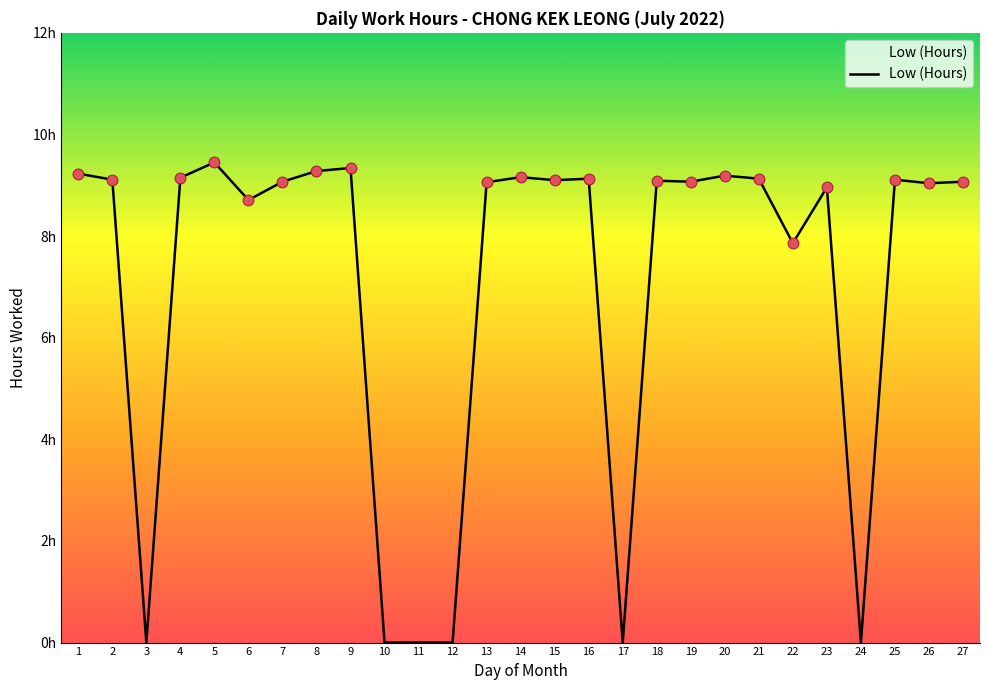

Between 5 and 16, which is larger?

5